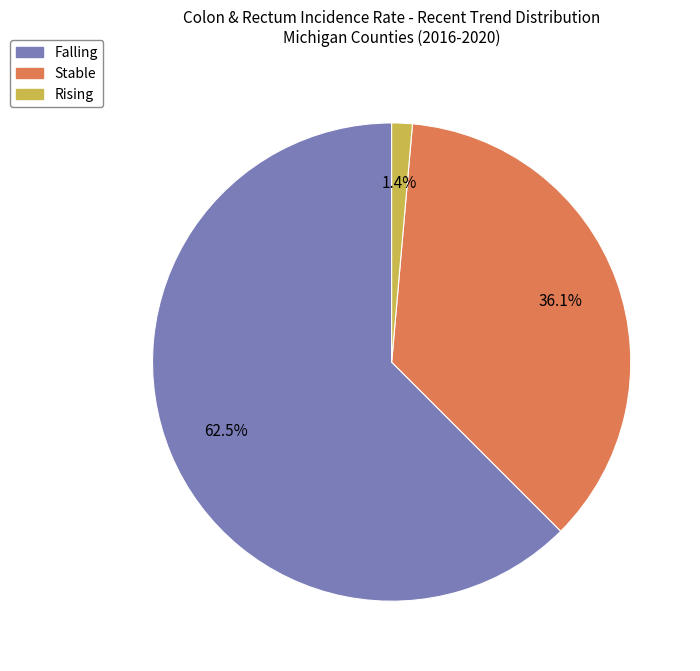

Does any single category account for the majority?

Yes